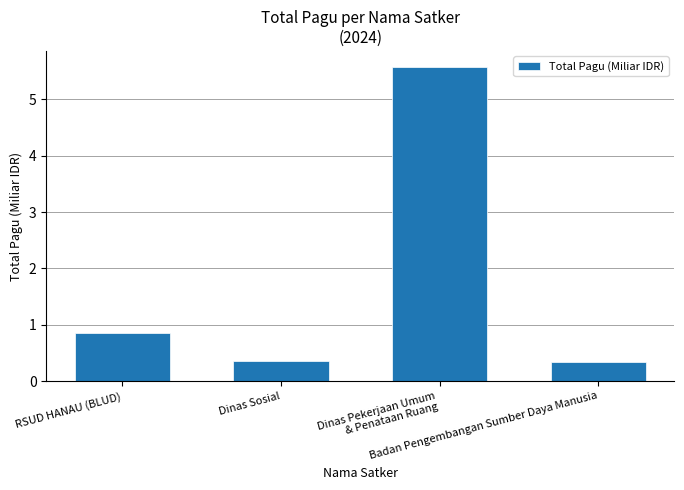

What is the minimum value shown in the chart?

0.3